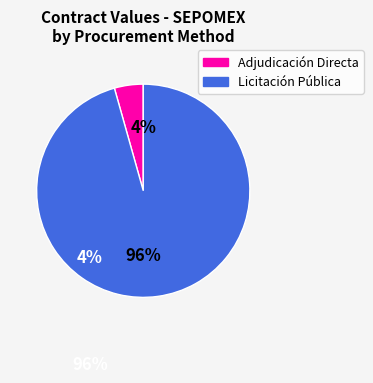

Is there any slice that represents more than half of the pie?

Yes